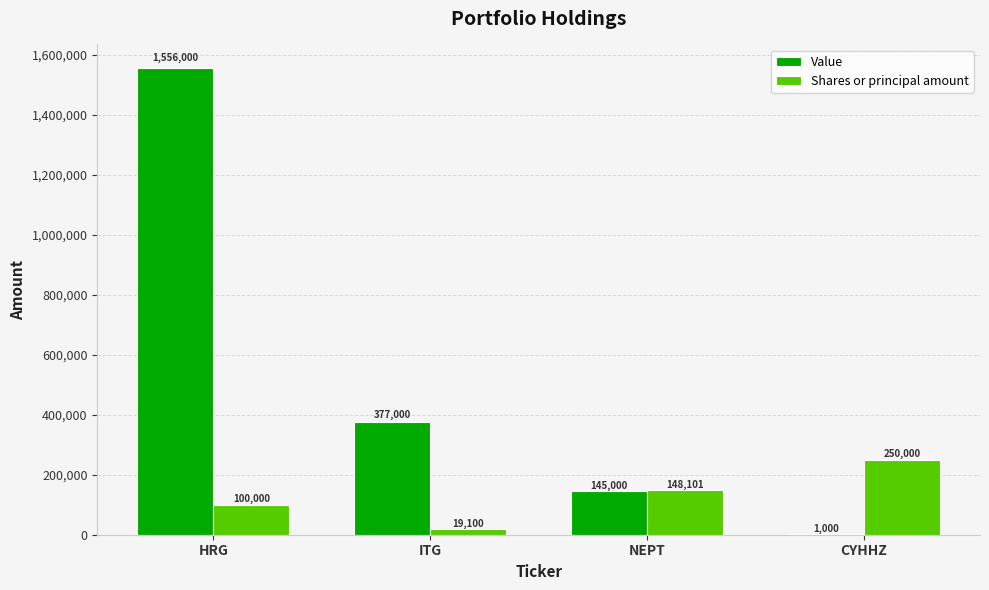

What is the sum of all Shares or principal amount values?

517201